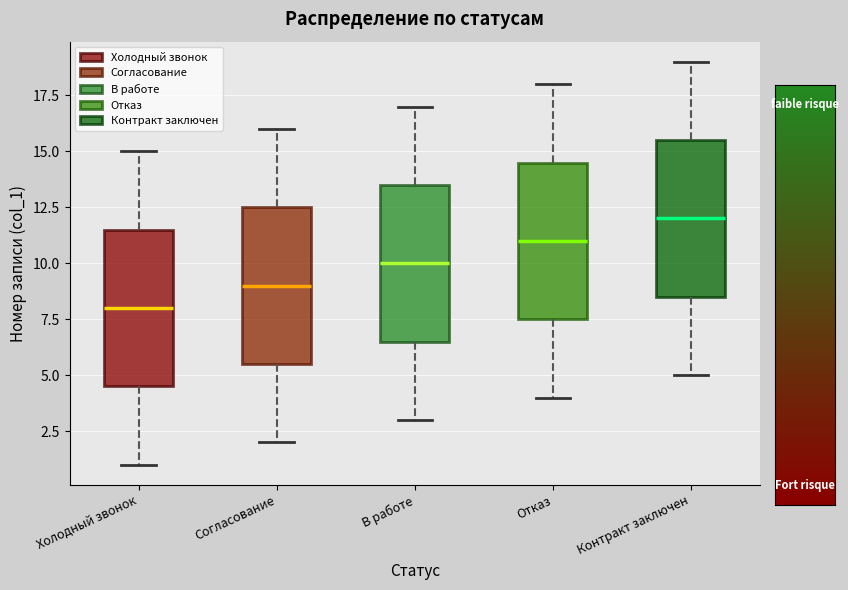

Where is the lower edge of the box for Согласование on the y-axis? The values are not printed on the chart, so give them approximately, as read against the axis.

5.5